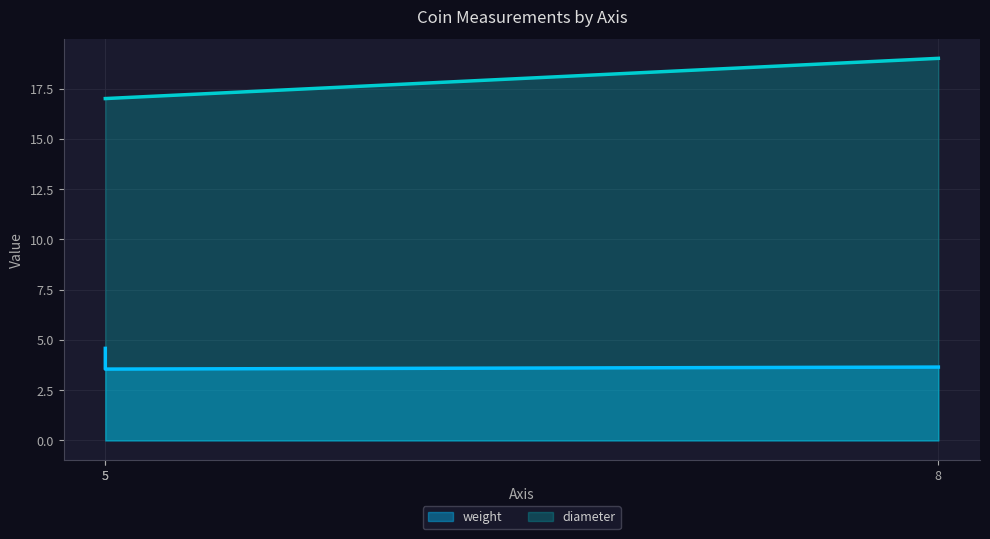

Reading right to left, transcribe all the data shown in this chart.

weight: 3.6	3.5	4.6
diameter: 19.0	17.0	17.0